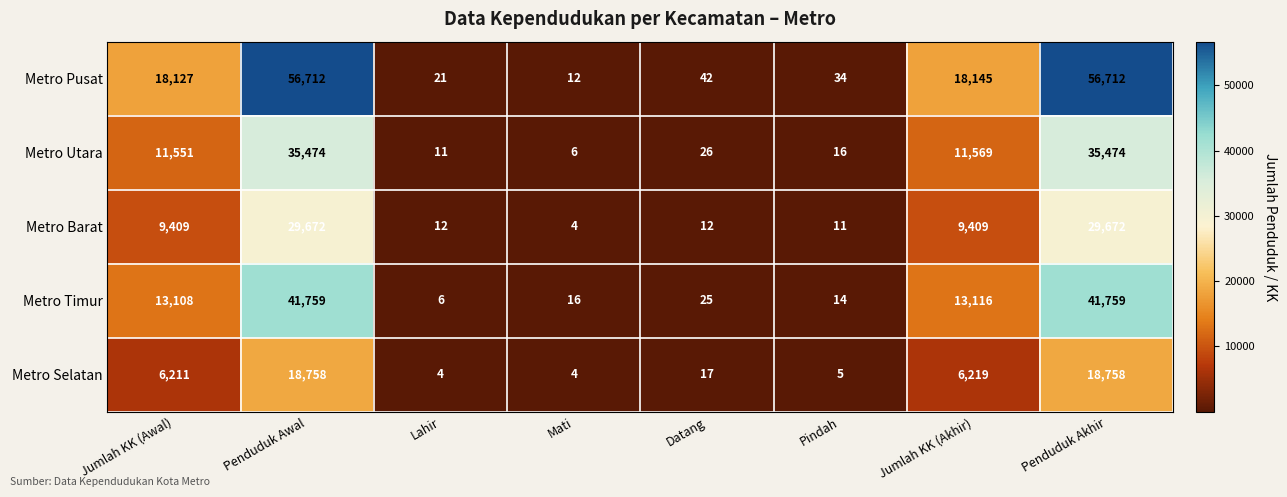

What is the minimum value for Metro Utara?

6